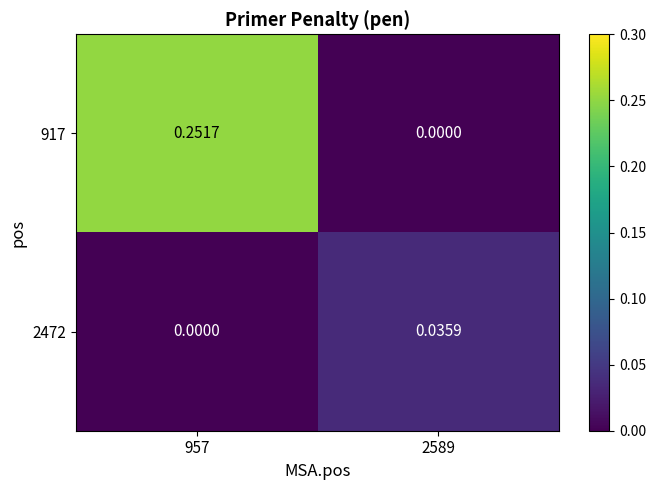

Rank the series at 957 from lowest to highest value.

2472, 917